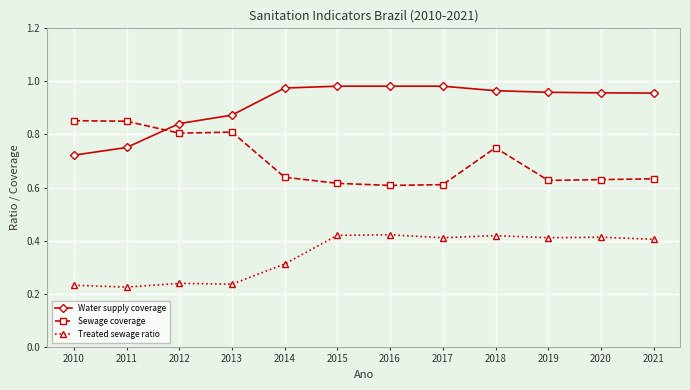

What is the total value across all series at 2014?

1.9